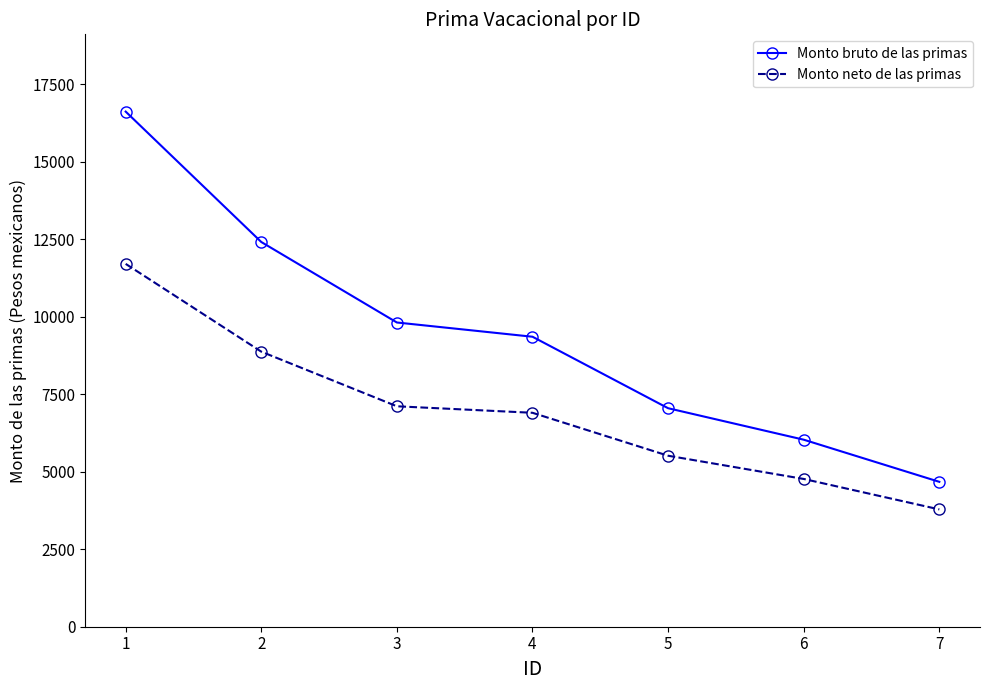

Rank the categories by Monto neto de las primas value from lowest to highest.

7, 6, 5, 4, 3, 2, 1